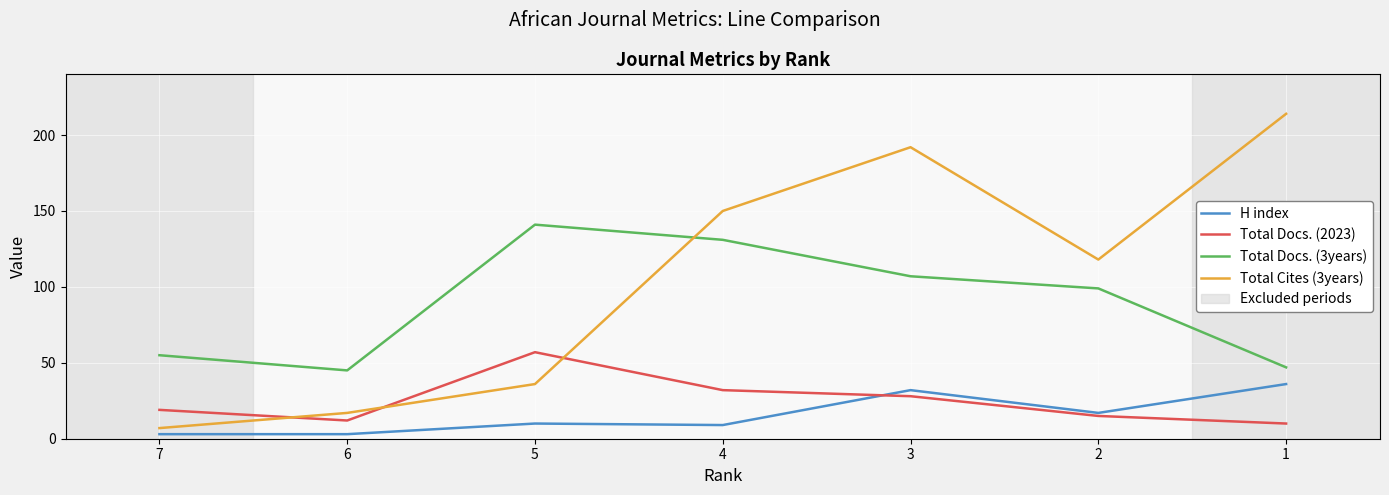

What is the approximate value of H index at 3, to the nearest 10?

30